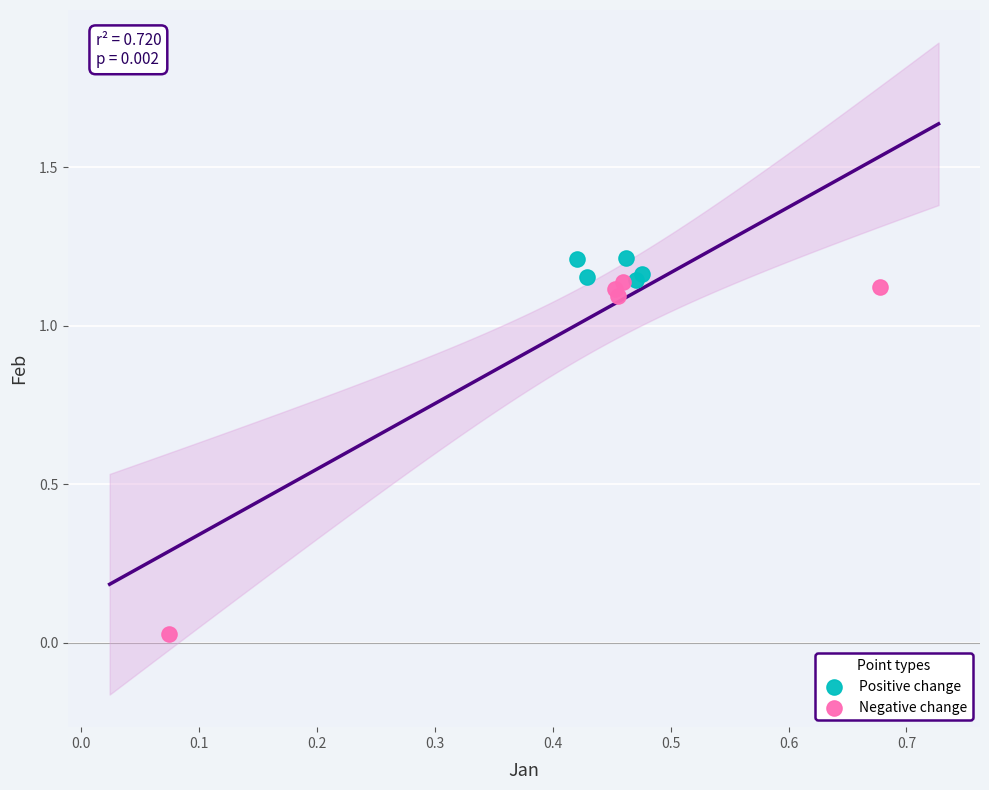

Which series contains the highest Y value?

Positive change